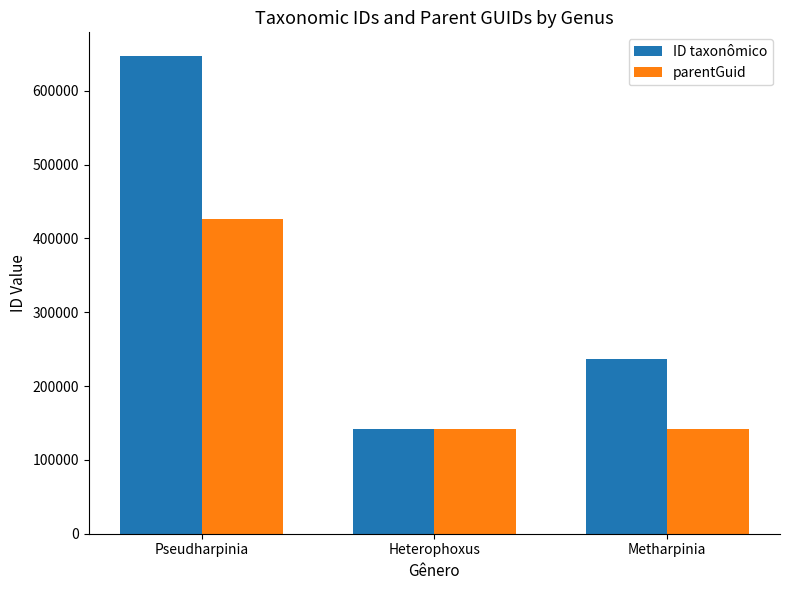

Where is ID taxonômico nearest to the value 394568?

Metharpinia